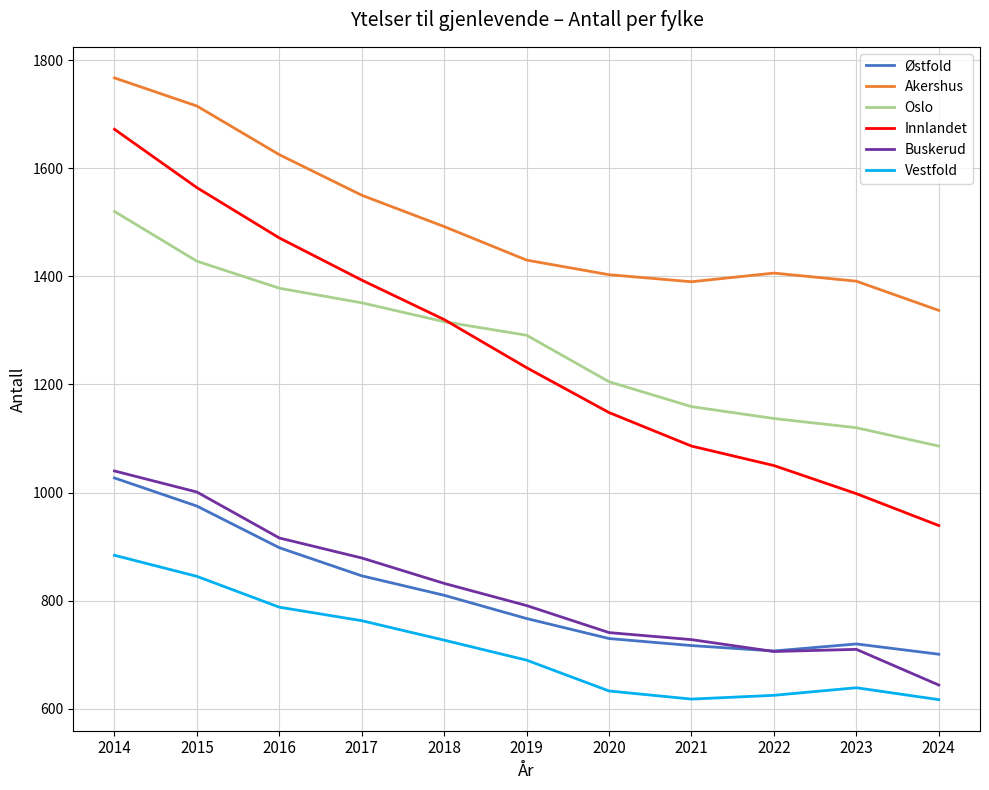

True or false: Vestfold and Østfold cross at least once.

False